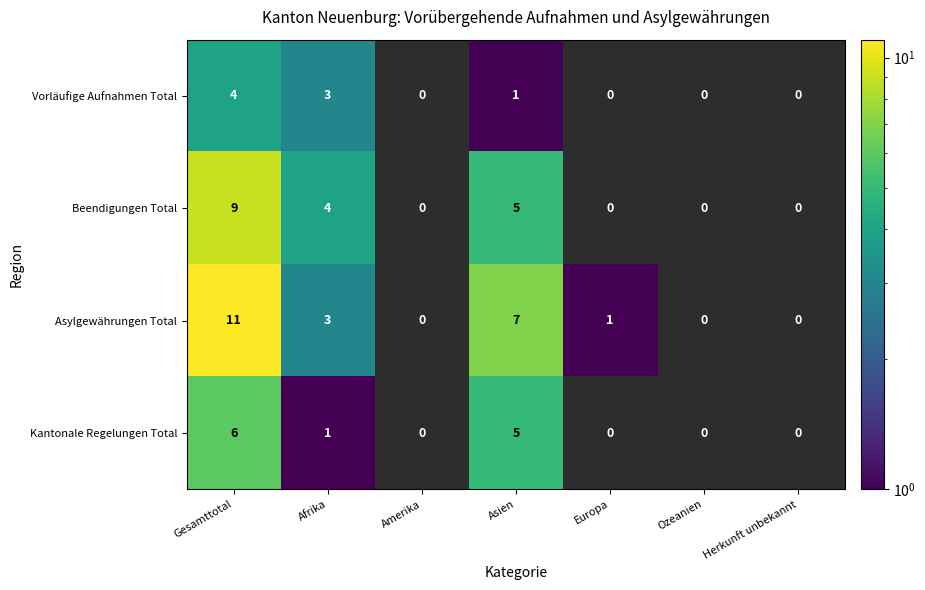

Reading left to right, extract all data points from this chart.

Vorläufige Aufnahmen Total: Gesamttotal=4	Afrika=3	Amerika=0	Asien=1	Europa=0	Ozeanien=0	Herkunft unbekannt=0
Beendigungen Total: Gesamttotal=9	Afrika=4	Amerika=0	Asien=5	Europa=0	Ozeanien=0	Herkunft unbekannt=0
Asylgewährungen Total: Gesamttotal=11	Afrika=3	Amerika=0	Asien=7	Europa=1	Ozeanien=0	Herkunft unbekannt=0
Kantonale Regelungen Total: Gesamttotal=6	Afrika=1	Amerika=0	Asien=5	Europa=0	Ozeanien=0	Herkunft unbekannt=0